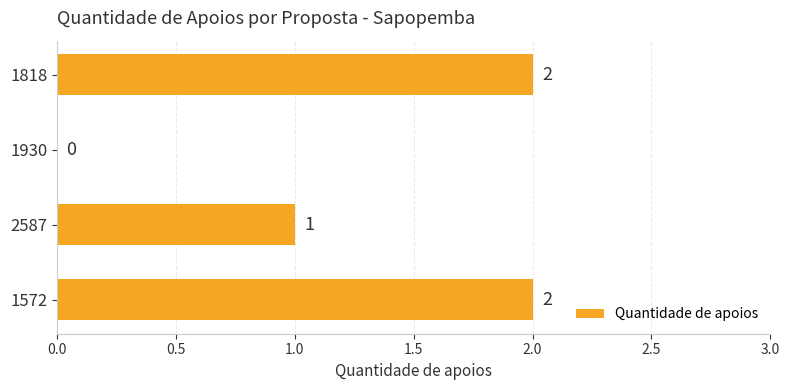

What is the greatest value displayed?

2